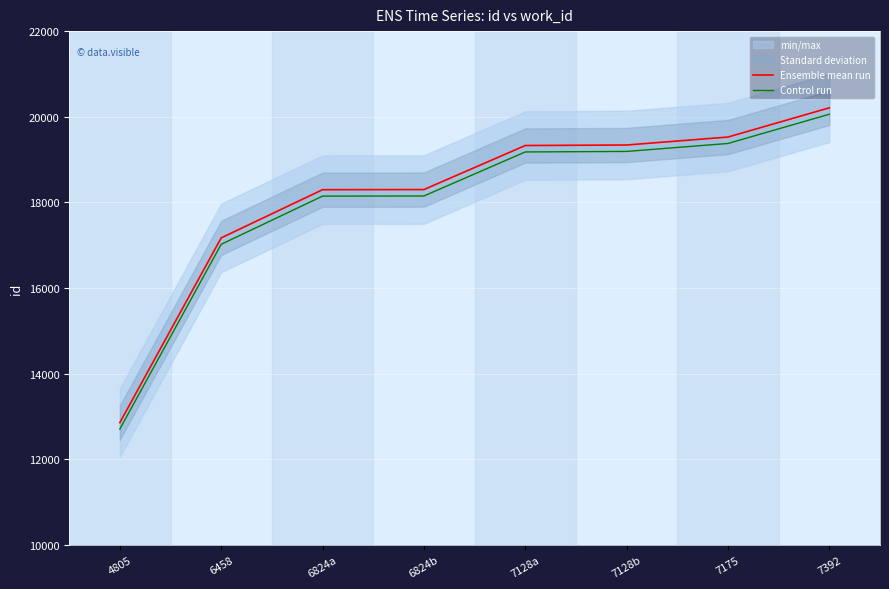

True or false: Ensemble mean run has more than 0 interior local peaks.

False